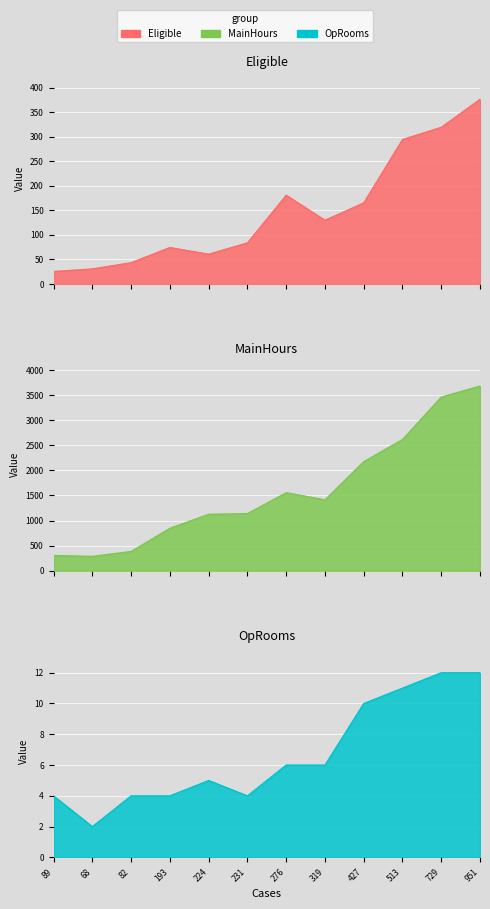

What is the greatest value displayed?

3682.3